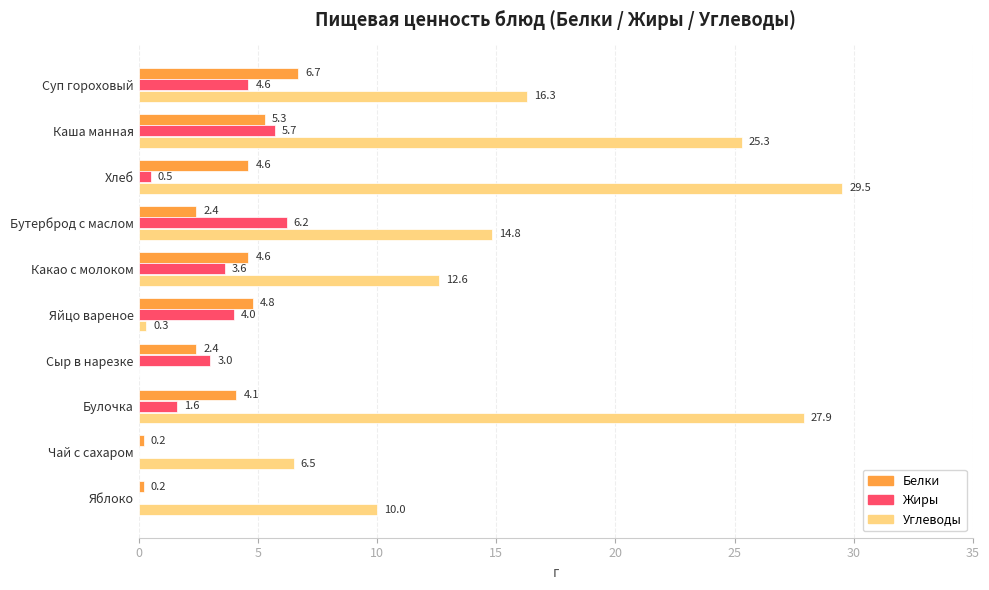

What is the sum of the Белки values at Яйцо вареное and Яблоко?

5.0